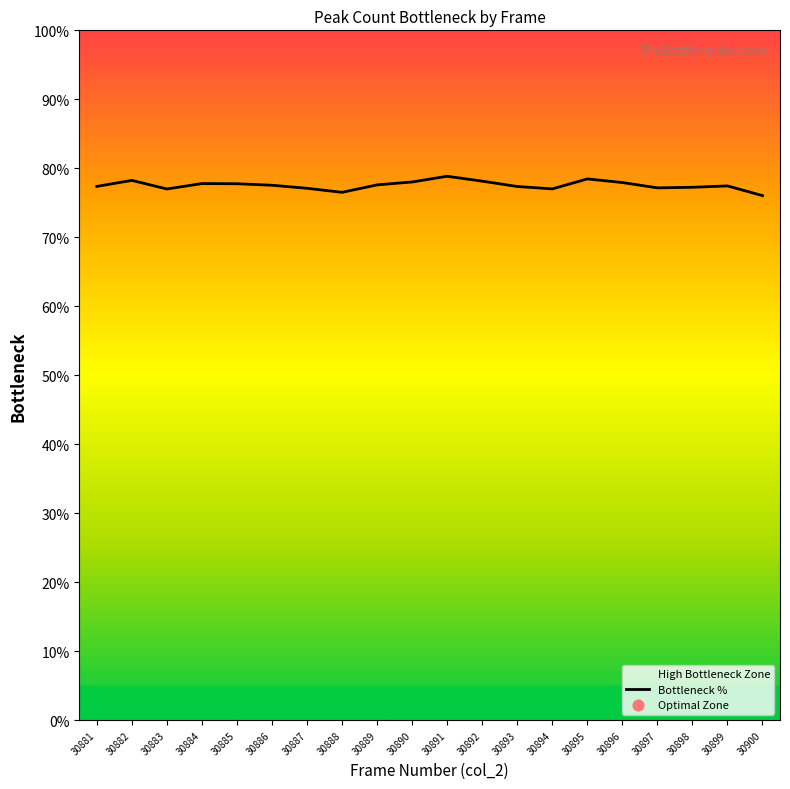

What is the ratio of the value at 30889 to the value at 30885?

1.0